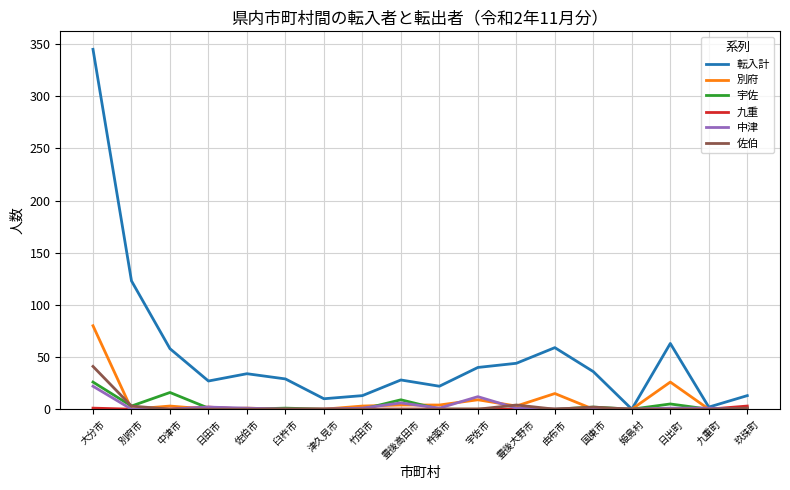

How many lines are shown in the chart?

6